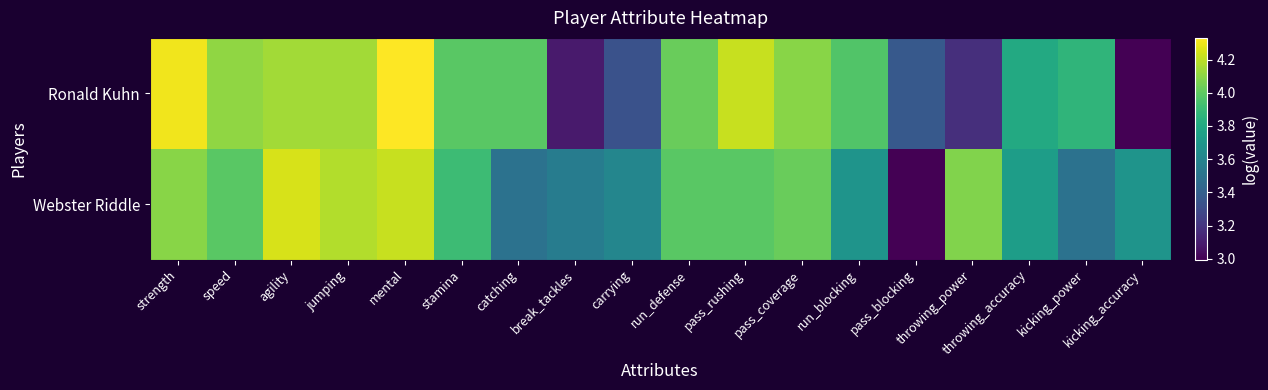

Reading left to right, transcribe all the data shown in this chart.

Ronald Kuhn: strength=4.3	speed=4.1	agility=4.1	jumping=4.1	mental=4.3	stamina=4.0	catching=4.0	break_tackles=3.1	carrying=3.3	run_defense=4.0	pass_rushing=4.2	pass_coverage=4.1	run_blocking=4.0	pass_blocking=3.4	throwing_power=3.2	throwing_accuracy=3.8	kicking_power=3.9	kicking_accuracy=3.0
Webster Riddle: strength=4.1	speed=4.0	agility=4.2	jumping=4.2	mental=4.2	stamina=3.9	catching=3.5	break_tackles=3.6	carrying=3.6	run_defense=4.0	pass_rushing=4.0	pass_coverage=4.0	run_blocking=3.7	pass_blocking=3.0	throwing_power=4.1	throwing_accuracy=3.7	kicking_power=3.5	kicking_accuracy=3.7